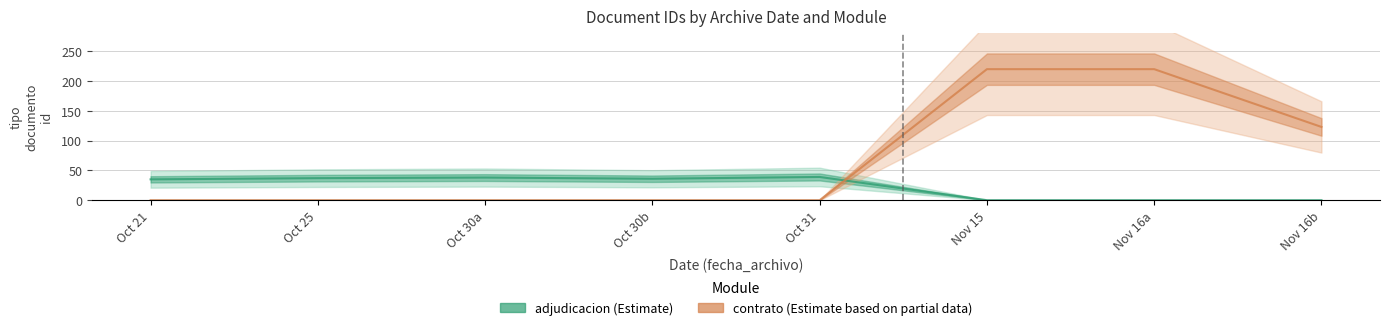

Reading left to right, extract all data points from this chart.

adjudicacion (Estimate): Oct 21=35	Oct 25=37	Oct 30a=38	Oct 30b=36	Oct 31=39	Nov 15=0	Nov 16a=0	Nov 16b=0
contrato (Estimate based on partial data): Oct 21=0	Oct 25=0	Oct 30a=0	Oct 30b=0	Oct 31=0	Nov 15=220	Nov 16a=220	Nov 16b=123